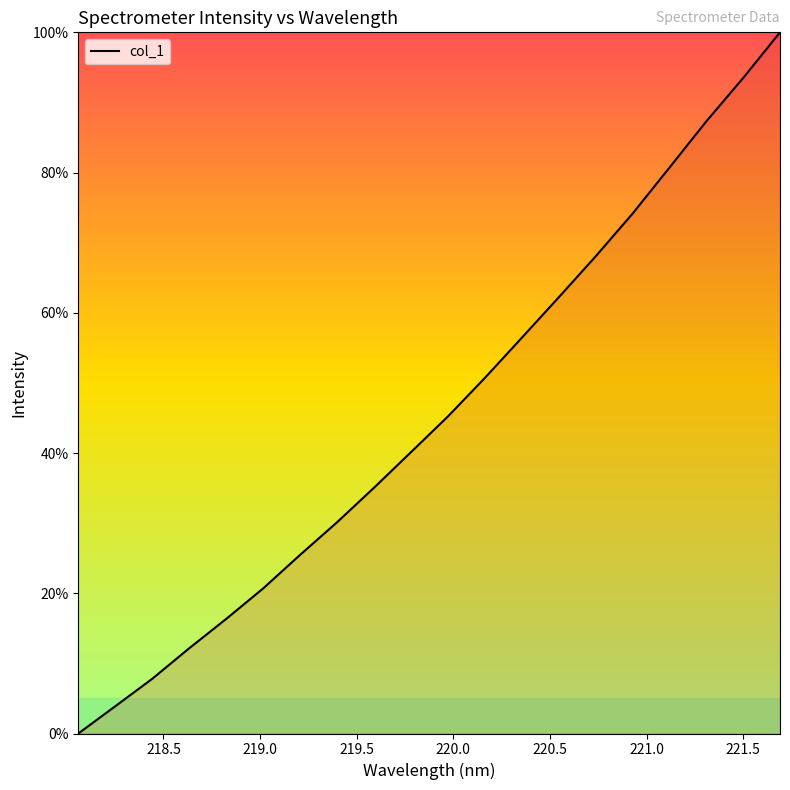

What is the difference between the maximum and minimum values?

100.0